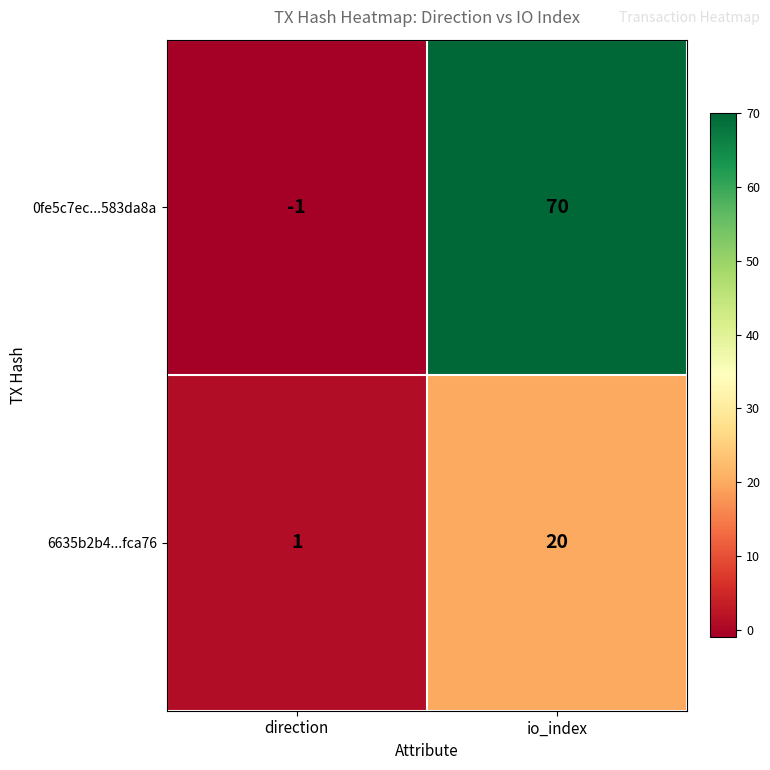

Reading left to right, extract all data points from this chart.

0fe5c7ec...583da8a: -1	70
6635b2b4...fca76: 1	20